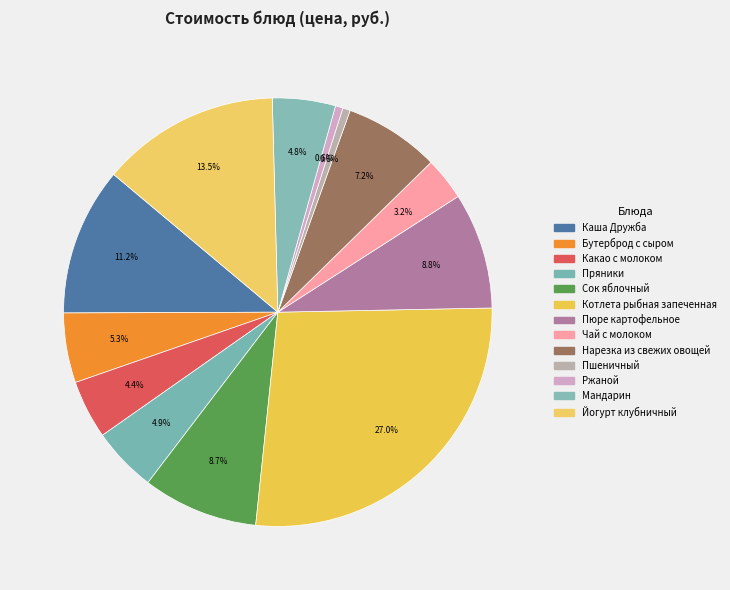

Does Каша Дружба account for over 50% of the chart?

No